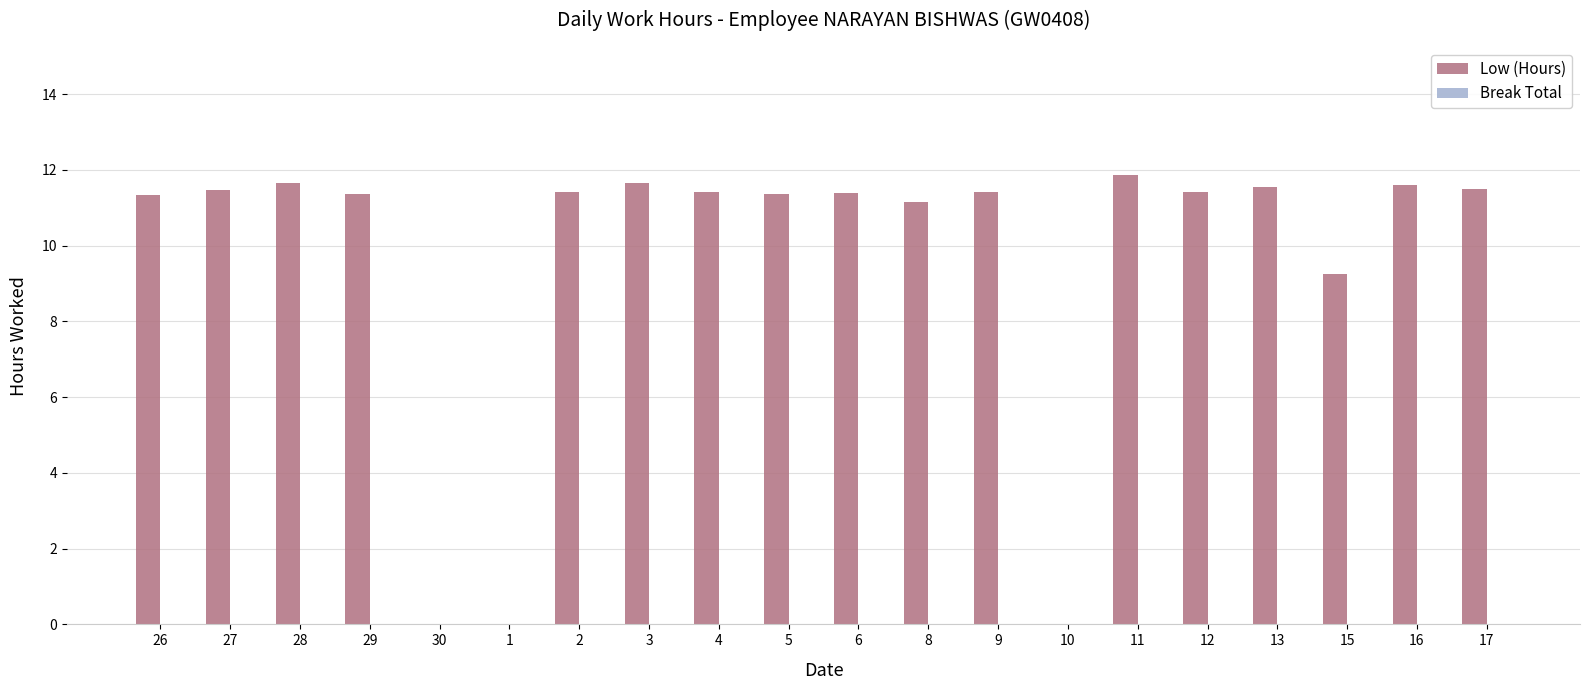

What is the ratio of the value at 16 to the value at 6?

1.0